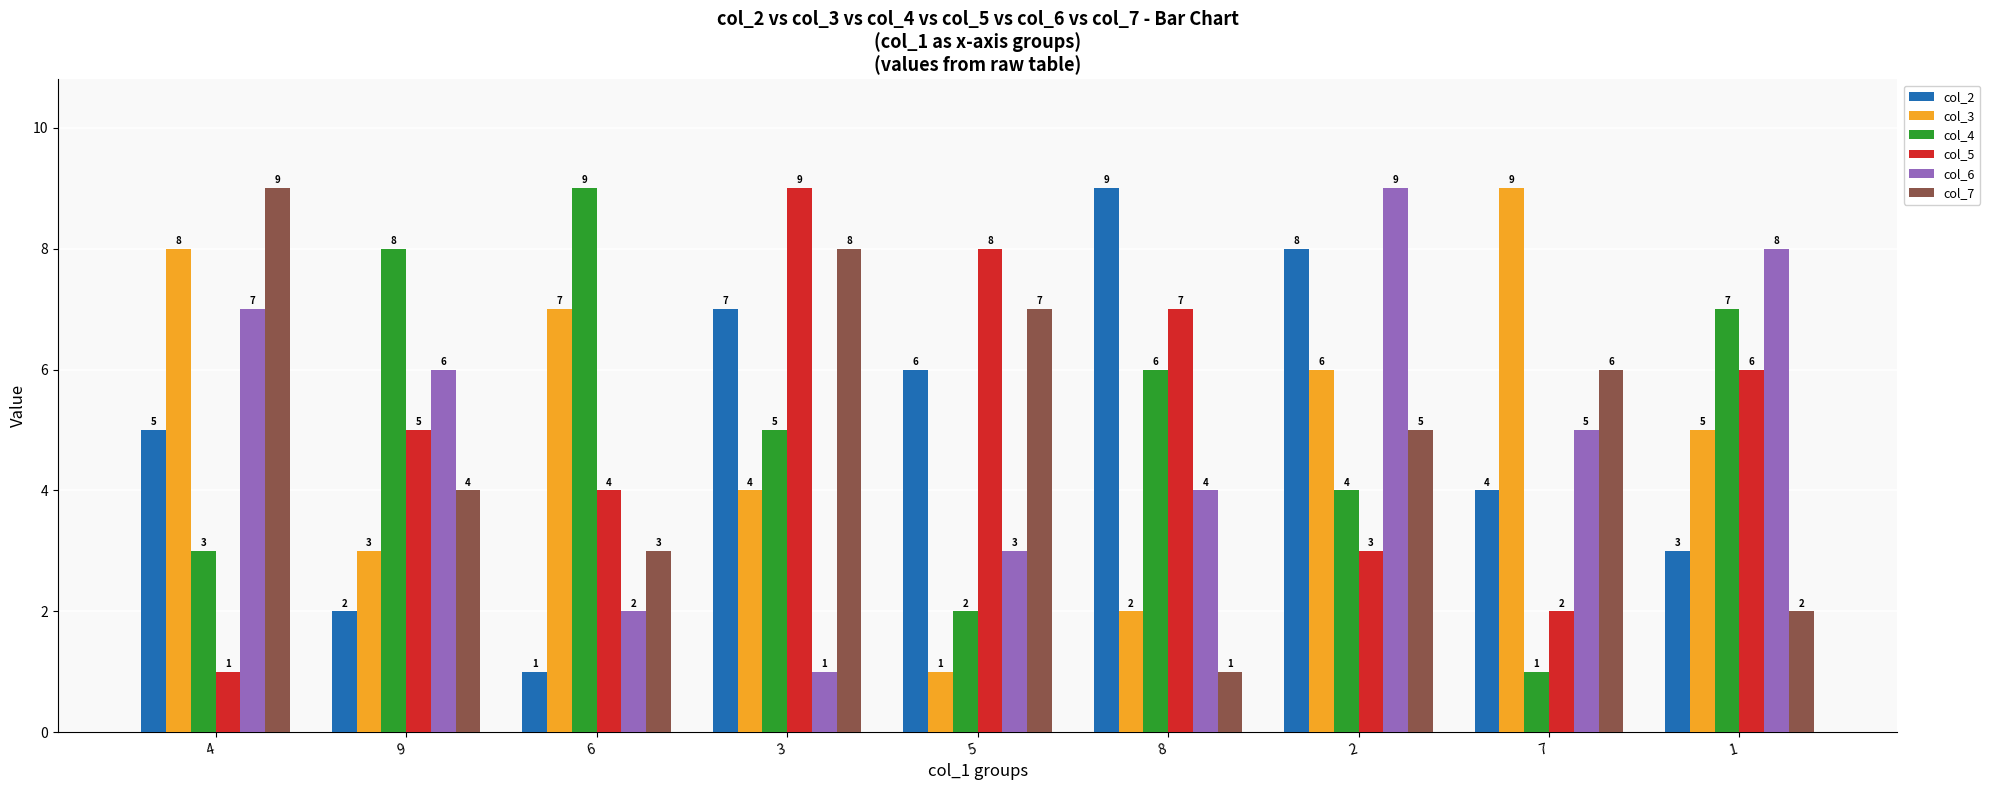

What is the difference between the highest and lowest values at 7?

8